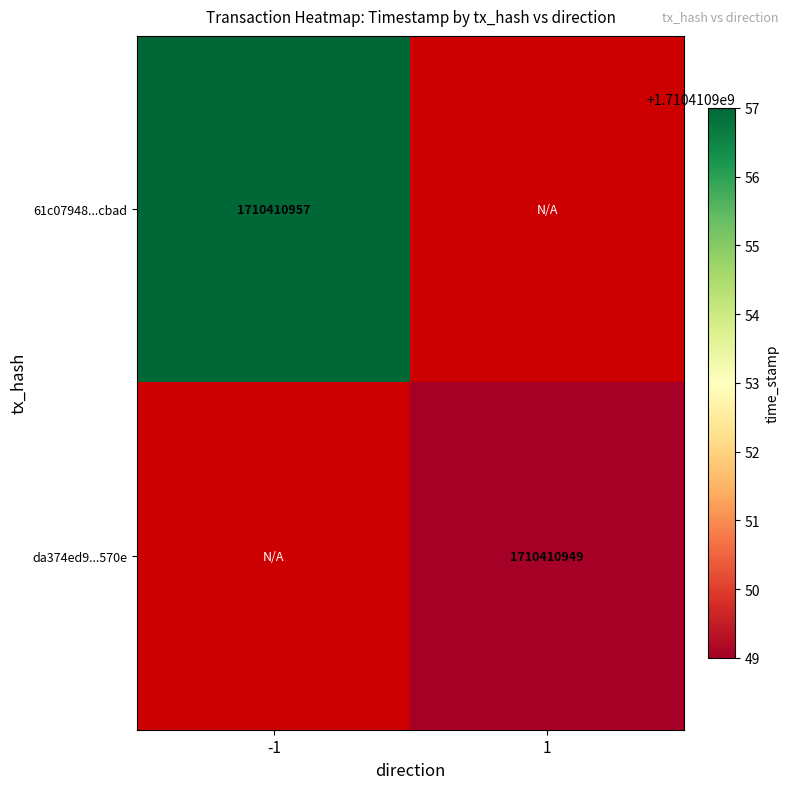

What is the difference between the 61c07948028fd7305bbcb8c22092945f824cbad values at time_stamp and direction?

1710410958